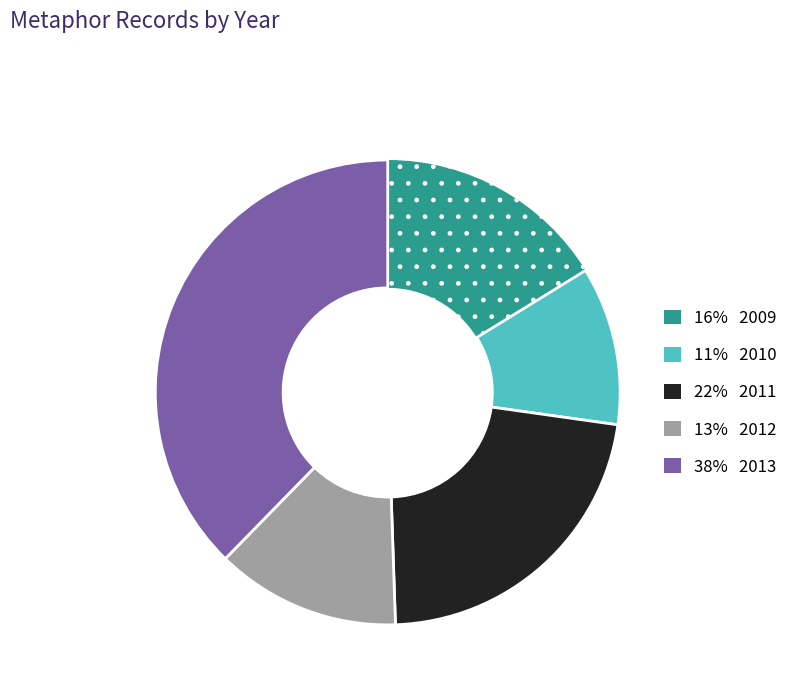

Does any single category account for the majority?

No